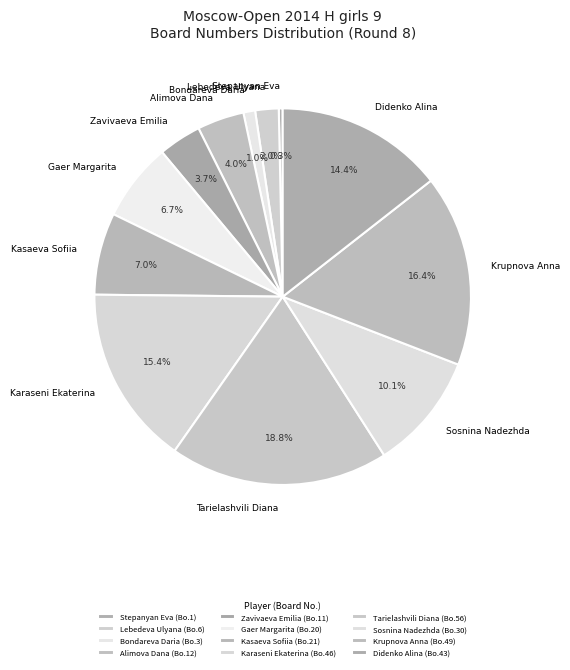

Count the number of slices in the pie.

12